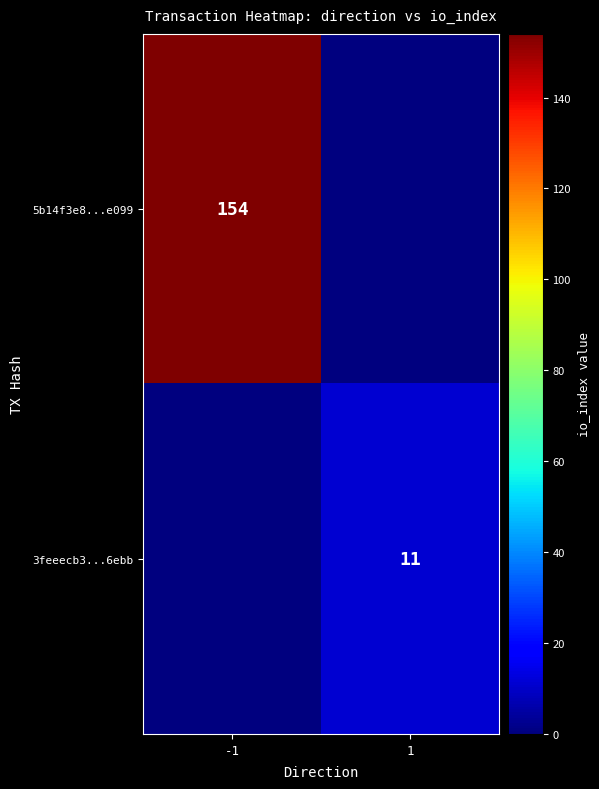

At how many categories does at least one series exceed 70?

1